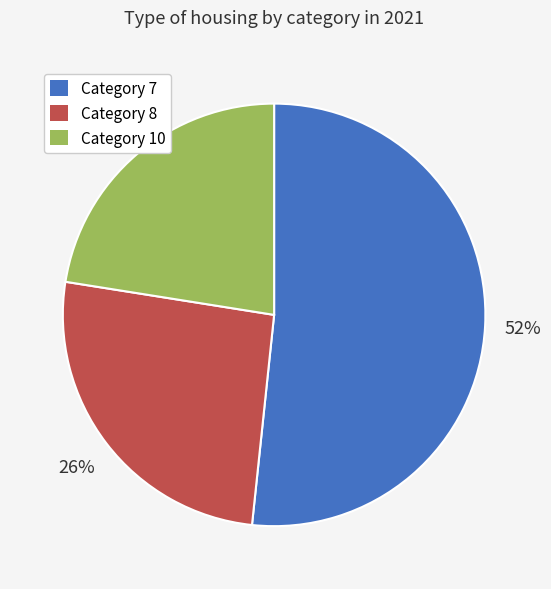

Between Category 8 and Category 7, which is larger?

Category 7